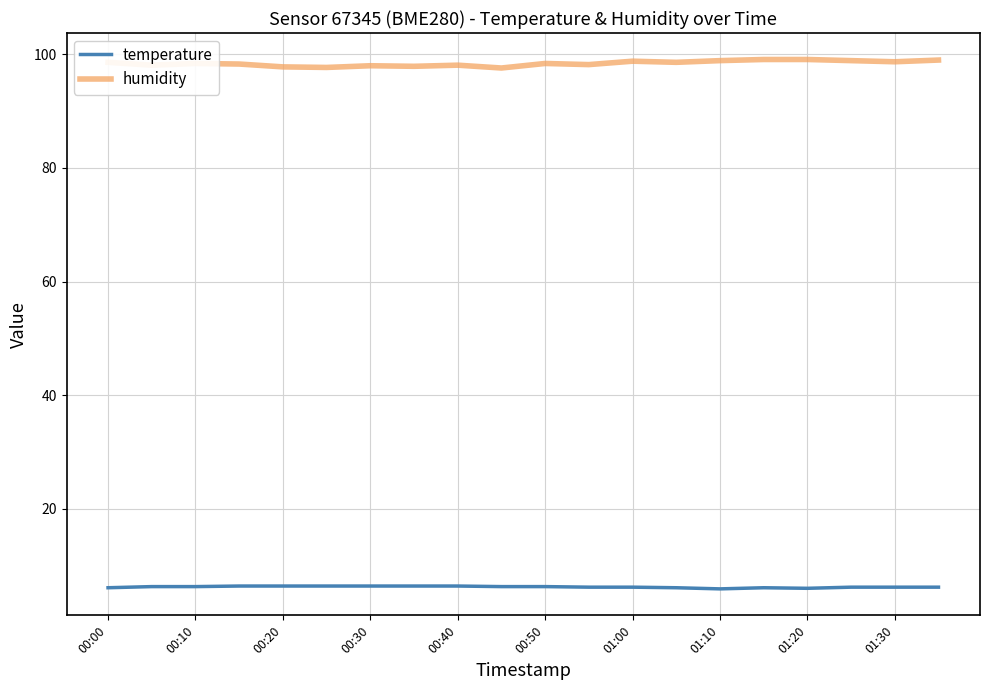

How many series are shown in this chart?

2